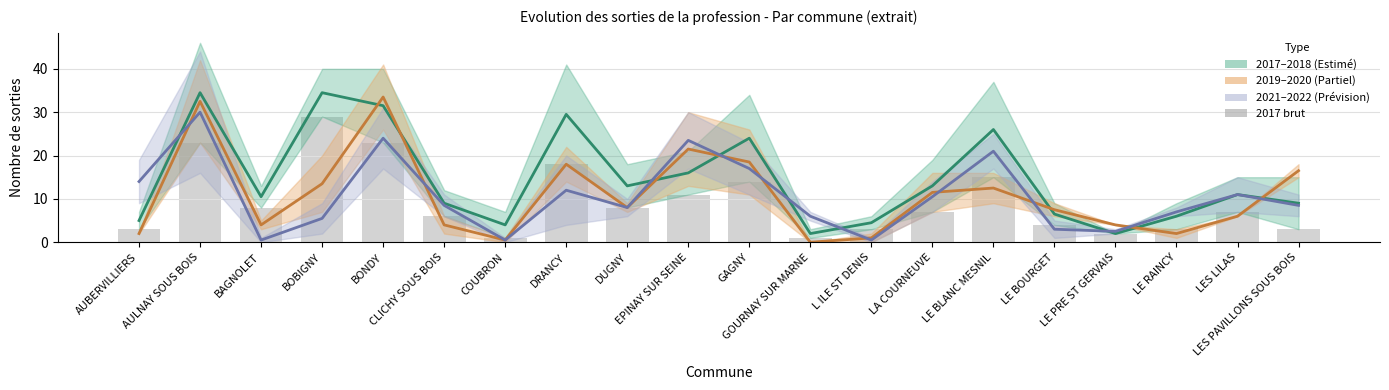

Is it true that 2019–2020 equals 5.3 at DUGNY?

False